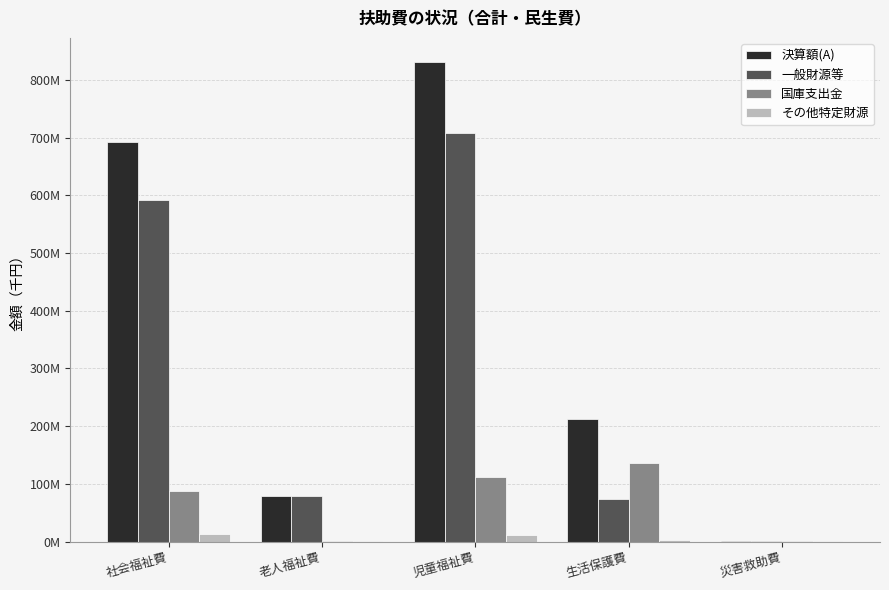

What is the approximate value of 決算額(A) at 災害救助費, to the nearest 50?

1393200